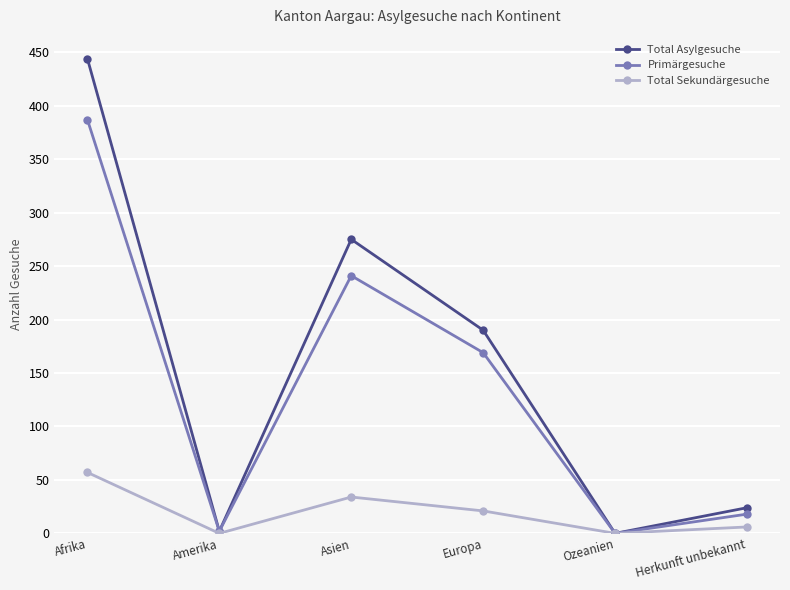

What position from the right is Afrika?

6